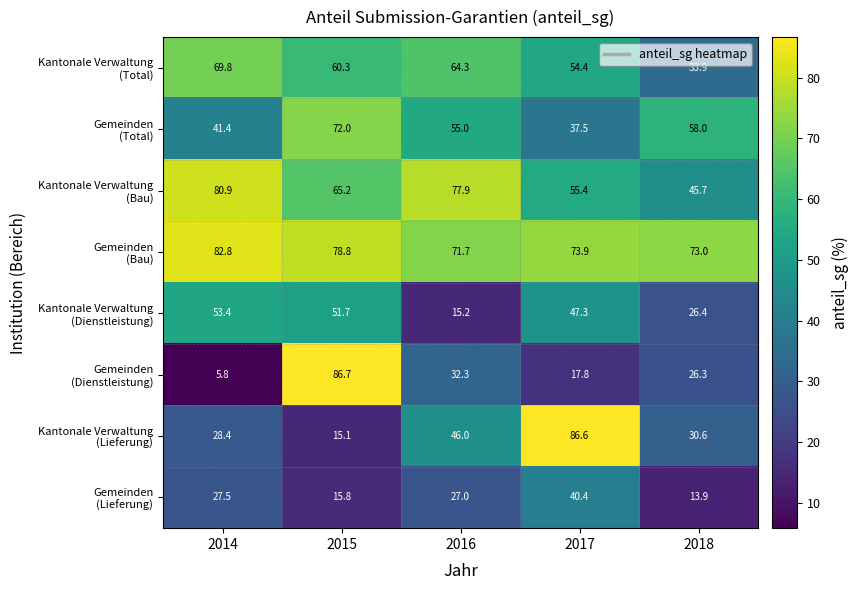

What is the total value across all series at 2014?

390.0